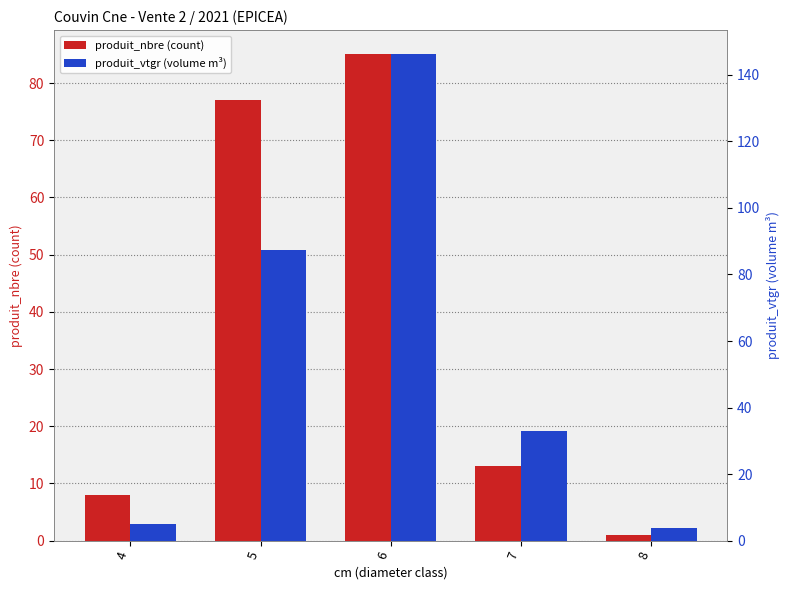

What is the sum of the produit_vtgr (volume m³) values at 8 and 4?

9.0